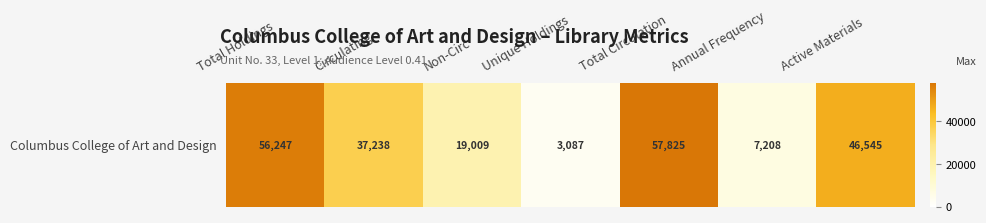

Rank the categories by value from highest to lowest.

Total Circulation, Total Holdings, Active Materials, Circulating, Non-Circ, Annual Frequency, Unique Holdings